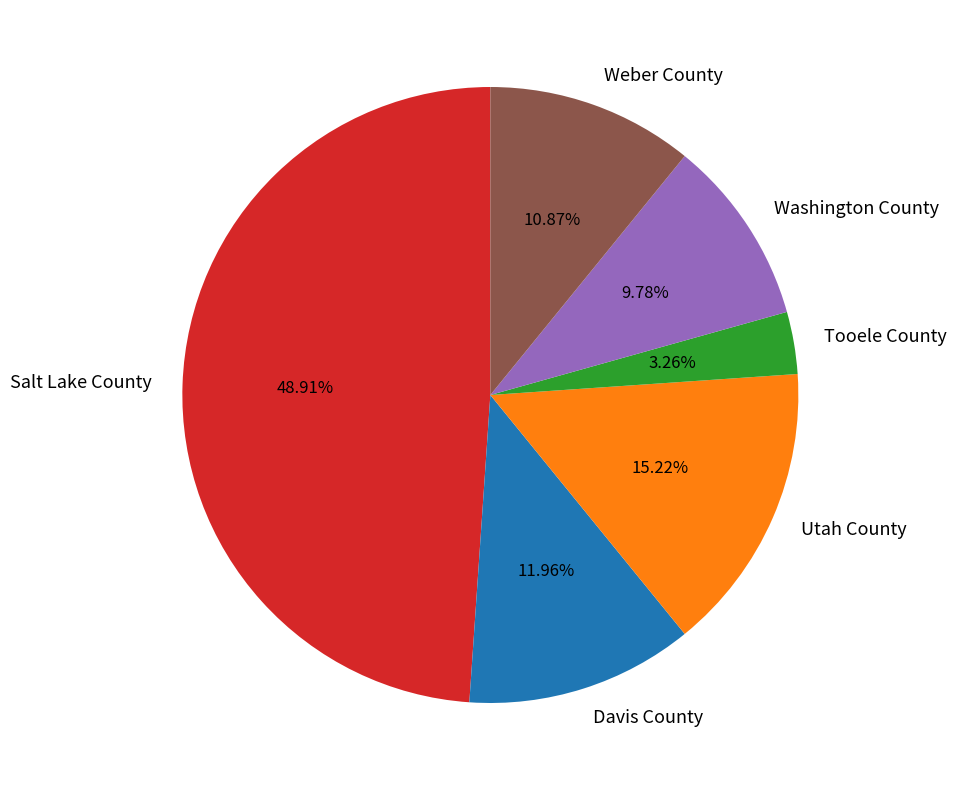

The Salt Lake County slice represents 49% of the pie. True or false?

True